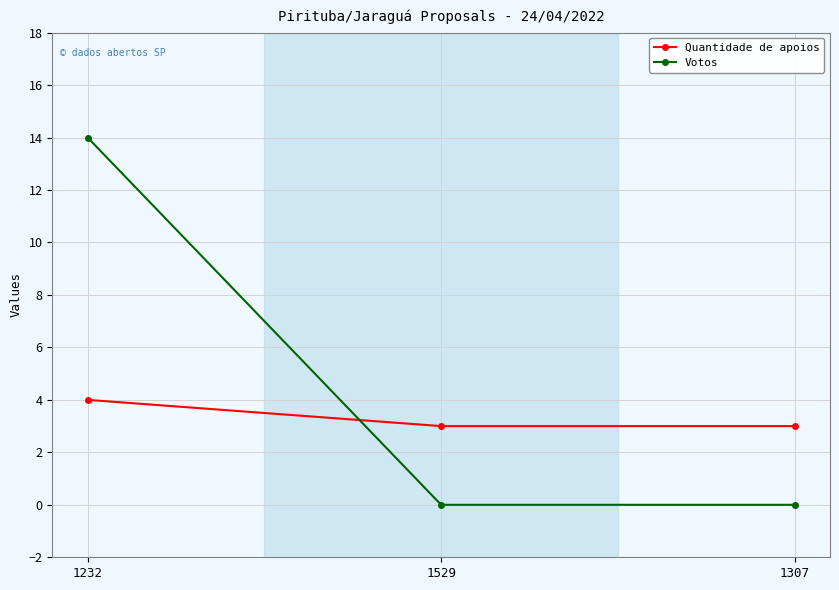

Does the chart display data point markers on the line(s)?

Yes